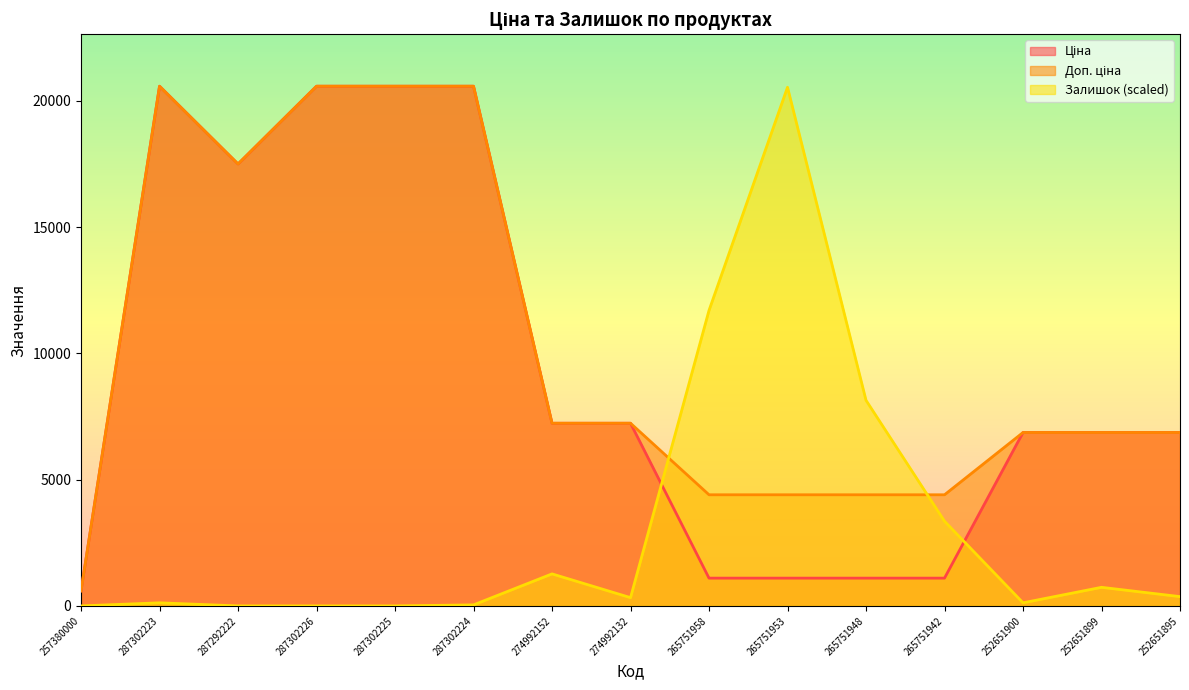

What is the sum of all Залишок values?

46736.4